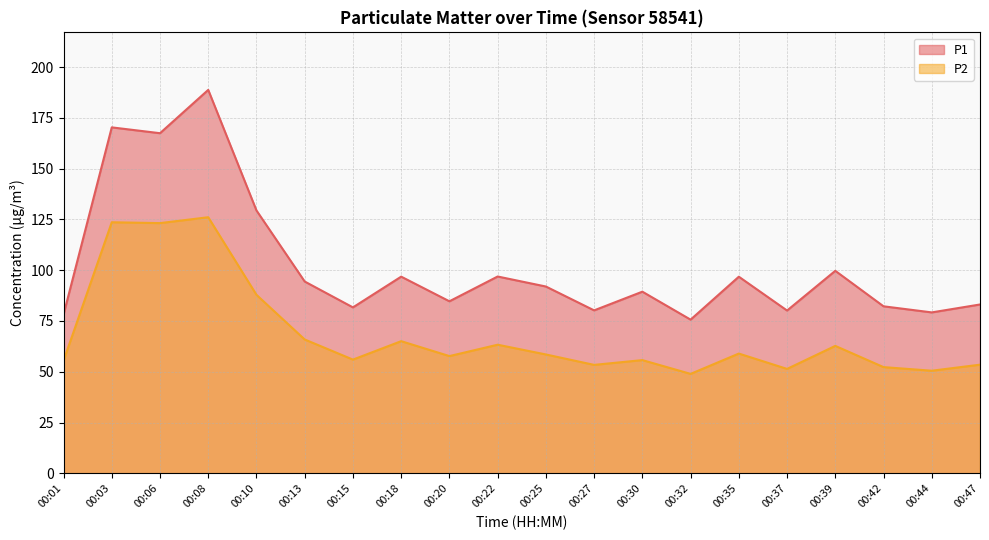

Between 00:37 and 00:47, which series saw the biggest shift?

P1